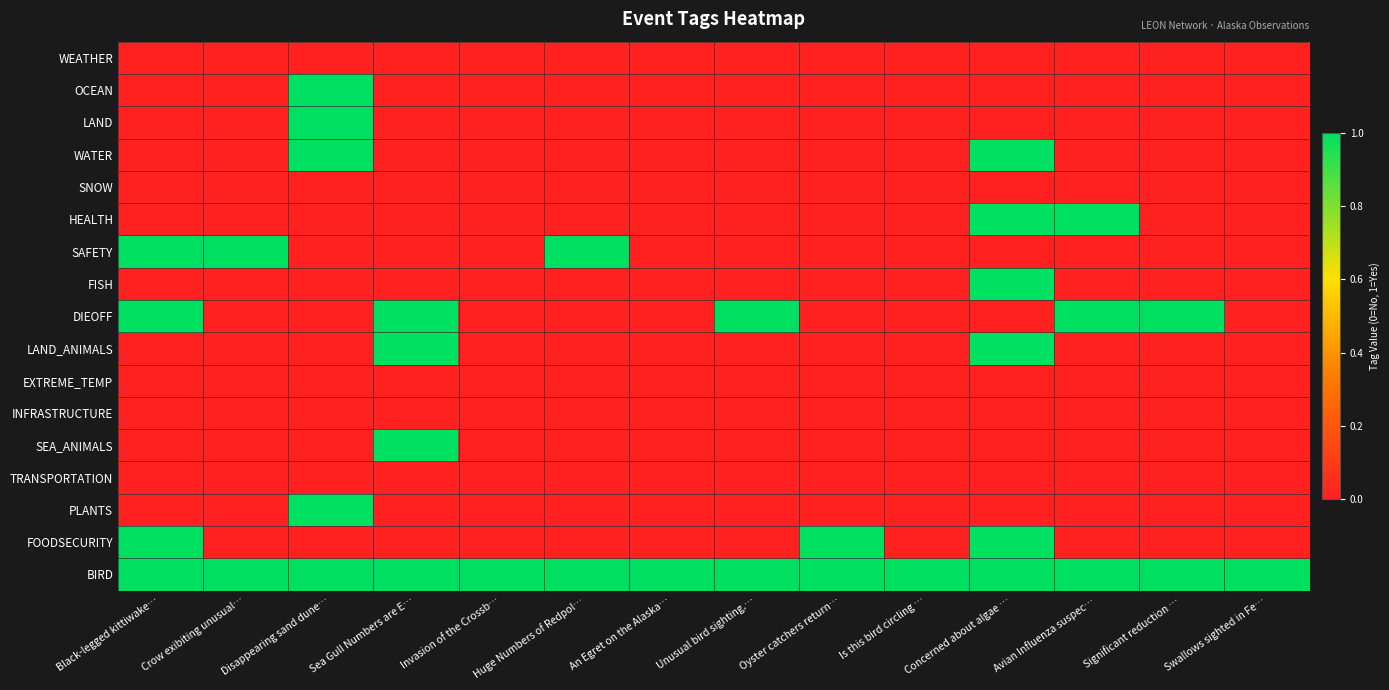

Reading left to right, extract all data points from this chart.

WEATHER: Black-legged kittiwake…=0	Crow exibiting unusual…=0	Disappearing sand dune…=0	Sea Gull Numbers are E…=0	Invasion of the Crossb…=0	Huge Numbers of Redpol…=0	An Egret on the Alaska…=0	Unusual bird sighting.…=0	Oyster catchers return…=0	Is this bird circling …=0	Concerned about algae …=0	Avian Influenza suspec…=0	Significant reduction …=0	Swallows sighted in Fe…=0
OCEAN: Black-legged kittiwake…=0	Crow exibiting unusual…=0	Disappearing sand dune…=1	Sea Gull Numbers are E…=0	Invasion of the Crossb…=0	Huge Numbers of Redpol…=0	An Egret on the Alaska…=0	Unusual bird sighting.…=0	Oyster catchers return…=0	Is this bird circling …=0	Concerned about algae …=0	Avian Influenza suspec…=0	Significant reduction …=0	Swallows sighted in Fe…=0
LAND: Black-legged kittiwake…=0	Crow exibiting unusual…=0	Disappearing sand dune…=1	Sea Gull Numbers are E…=0	Invasion of the Crossb…=0	Huge Numbers of Redpol…=0	An Egret on the Alaska…=0	Unusual bird sighting.…=0	Oyster catchers return…=0	Is this bird circling …=0	Concerned about algae …=0	Avian Influenza suspec…=0	Significant reduction …=0	Swallows sighted in Fe…=0
WATER: Black-legged kittiwake…=0	Crow exibiting unusual…=0	Disappearing sand dune…=1	Sea Gull Numbers are E…=0	Invasion of the Crossb…=0	Huge Numbers of Redpol…=0	An Egret on the Alaska…=0	Unusual bird sighting.…=0	Oyster catchers return…=0	Is this bird circling …=0	Concerned about algae …=1	Avian Influenza suspec…=0	Significant reduction …=0	Swallows sighted in Fe…=0
SNOW: Black-legged kittiwake…=0	Crow exibiting unusual…=0	Disappearing sand dune…=0	Sea Gull Numbers are E…=0	Invasion of the Crossb…=0	Huge Numbers of Redpol…=0	An Egret on the Alaska…=0	Unusual bird sighting.…=0	Oyster catchers return…=0	Is this bird circling …=0	Concerned about algae …=0	Avian Influenza suspec…=0	Significant reduction …=0	Swallows sighted in Fe…=0
HEALTH: Black-legged kittiwake…=0	Crow exibiting unusual…=0	Disappearing sand dune…=0	Sea Gull Numbers are E…=0	Invasion of the Crossb…=0	Huge Numbers of Redpol…=0	An Egret on the Alaska…=0	Unusual bird sighting.…=0	Oyster catchers return…=0	Is this bird circling …=0	Concerned about algae …=1	Avian Influenza suspec…=1	Significant reduction …=0	Swallows sighted in Fe…=0
SAFETY: Black-legged kittiwake…=1	Crow exibiting unusual…=1	Disappearing sand dune…=0	Sea Gull Numbers are E…=0	Invasion of the Crossb…=0	Huge Numbers of Redpol…=1	An Egret on the Alaska…=0	Unusual bird sighting.…=0	Oyster catchers return…=0	Is this bird circling …=0	Concerned about algae …=0	Avian Influenza suspec…=0	Significant reduction …=0	Swallows sighted in Fe…=0
FISH: Black-legged kittiwake…=0	Crow exibiting unusual…=0	Disappearing sand dune…=0	Sea Gull Numbers are E…=0	Invasion of the Crossb…=0	Huge Numbers of Redpol…=0	An Egret on the Alaska…=0	Unusual bird sighting.…=0	Oyster catchers return…=0	Is this bird circling …=0	Concerned about algae …=1	Avian Influenza suspec…=0	Significant reduction …=0	Swallows sighted in Fe…=0
DIEOFF: Black-legged kittiwake…=1	Crow exibiting unusual…=0	Disappearing sand dune…=0	Sea Gull Numbers are E…=1	Invasion of the Crossb…=0	Huge Numbers of Redpol…=0	An Egret on the Alaska…=0	Unusual bird sighting.…=1	Oyster catchers return…=0	Is this bird circling …=0	Concerned about algae …=0	Avian Influenza suspec…=1	Significant reduction …=1	Swallows sighted in Fe…=0
LAND_ANIMALS: Black-legged kittiwake…=0	Crow exibiting unusual…=0	Disappearing sand dune…=0	Sea Gull Numbers are E…=1	Invasion of the Crossb…=0	Huge Numbers of Redpol…=0	An Egret on the Alaska…=0	Unusual bird sighting.…=0	Oyster catchers return…=0	Is this bird circling …=0	Concerned about algae …=1	Avian Influenza suspec…=0	Significant reduction …=0	Swallows sighted in Fe…=0
EXTREME_TEMP: Black-legged kittiwake…=0	Crow exibiting unusual…=0	Disappearing sand dune…=0	Sea Gull Numbers are E…=0	Invasion of the Crossb…=0	Huge Numbers of Redpol…=0	An Egret on the Alaska…=0	Unusual bird sighting.…=0	Oyster catchers return…=0	Is this bird circling …=0	Concerned about algae …=0	Avian Influenza suspec…=0	Significant reduction …=0	Swallows sighted in Fe…=0
INFRASTRUCTURE: Black-legged kittiwake…=0	Crow exibiting unusual…=0	Disappearing sand dune…=0	Sea Gull Numbers are E…=0	Invasion of the Crossb…=0	Huge Numbers of Redpol…=0	An Egret on the Alaska…=0	Unusual bird sighting.…=0	Oyster catchers return…=0	Is this bird circling …=0	Concerned about algae …=0	Avian Influenza suspec…=0	Significant reduction …=0	Swallows sighted in Fe…=0
SEA_ANIMALS: Black-legged kittiwake…=0	Crow exibiting unusual…=0	Disappearing sand dune…=0	Sea Gull Numbers are E…=1	Invasion of the Crossb…=0	Huge Numbers of Redpol…=0	An Egret on the Alaska…=0	Unusual bird sighting.…=0	Oyster catchers return…=0	Is this bird circling …=0	Concerned about algae …=0	Avian Influenza suspec…=0	Significant reduction …=0	Swallows sighted in Fe…=0
TRANSPORTATION: Black-legged kittiwake…=0	Crow exibiting unusual…=0	Disappearing sand dune…=0	Sea Gull Numbers are E…=0	Invasion of the Crossb…=0	Huge Numbers of Redpol…=0	An Egret on the Alaska…=0	Unusual bird sighting.…=0	Oyster catchers return…=0	Is this bird circling …=0	Concerned about algae …=0	Avian Influenza suspec…=0	Significant reduction …=0	Swallows sighted in Fe…=0
PLANTS: Black-legged kittiwake…=0	Crow exibiting unusual…=0	Disappearing sand dune…=1	Sea Gull Numbers are E…=0	Invasion of the Crossb…=0	Huge Numbers of Redpol…=0	An Egret on the Alaska…=0	Unusual bird sighting.…=0	Oyster catchers return…=0	Is this bird circling …=0	Concerned about algae …=0	Avian Influenza suspec…=0	Significant reduction …=0	Swallows sighted in Fe…=0
FOODSECURITY: Black-legged kittiwake…=1	Crow exibiting unusual…=0	Disappearing sand dune…=0	Sea Gull Numbers are E…=0	Invasion of the Crossb…=0	Huge Numbers of Redpol…=0	An Egret on the Alaska…=0	Unusual bird sighting.…=0	Oyster catchers return…=1	Is this bird circling …=0	Concerned about algae …=1	Avian Influenza suspec…=0	Significant reduction …=0	Swallows sighted in Fe…=0
BIRD: Black-legged kittiwake…=1	Crow exibiting unusual…=1	Disappearing sand dune…=1	Sea Gull Numbers are E…=1	Invasion of the Crossb…=1	Huge Numbers of Redpol…=1	An Egret on the Alaska…=1	Unusual bird sighting.…=1	Oyster catchers return…=1	Is this bird circling …=1	Concerned about algae …=1	Avian Influenza suspec…=1	Significant reduction …=1	Swallows sighted in Fe…=1